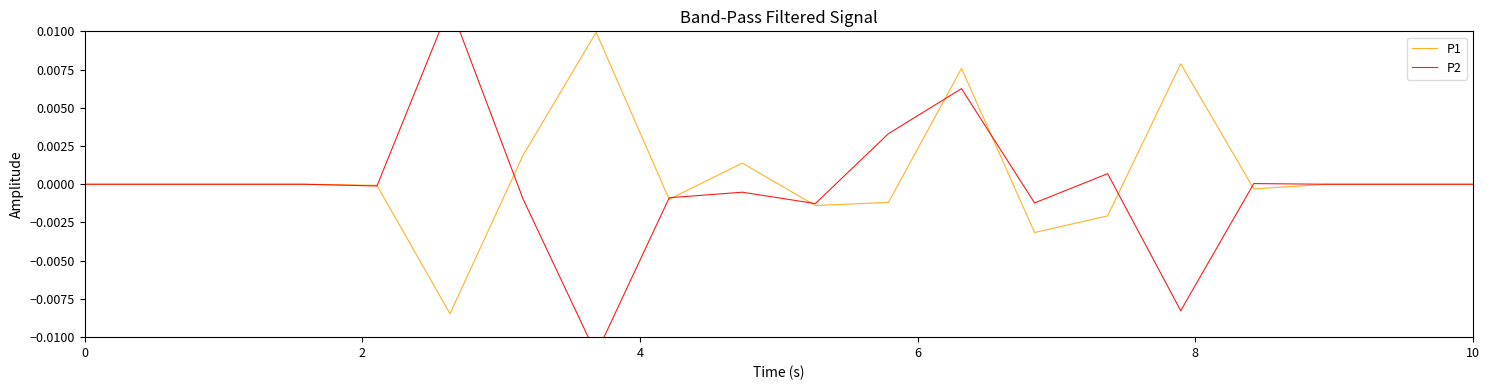

True or false: P1 has more than 2 interior local peaks.

True